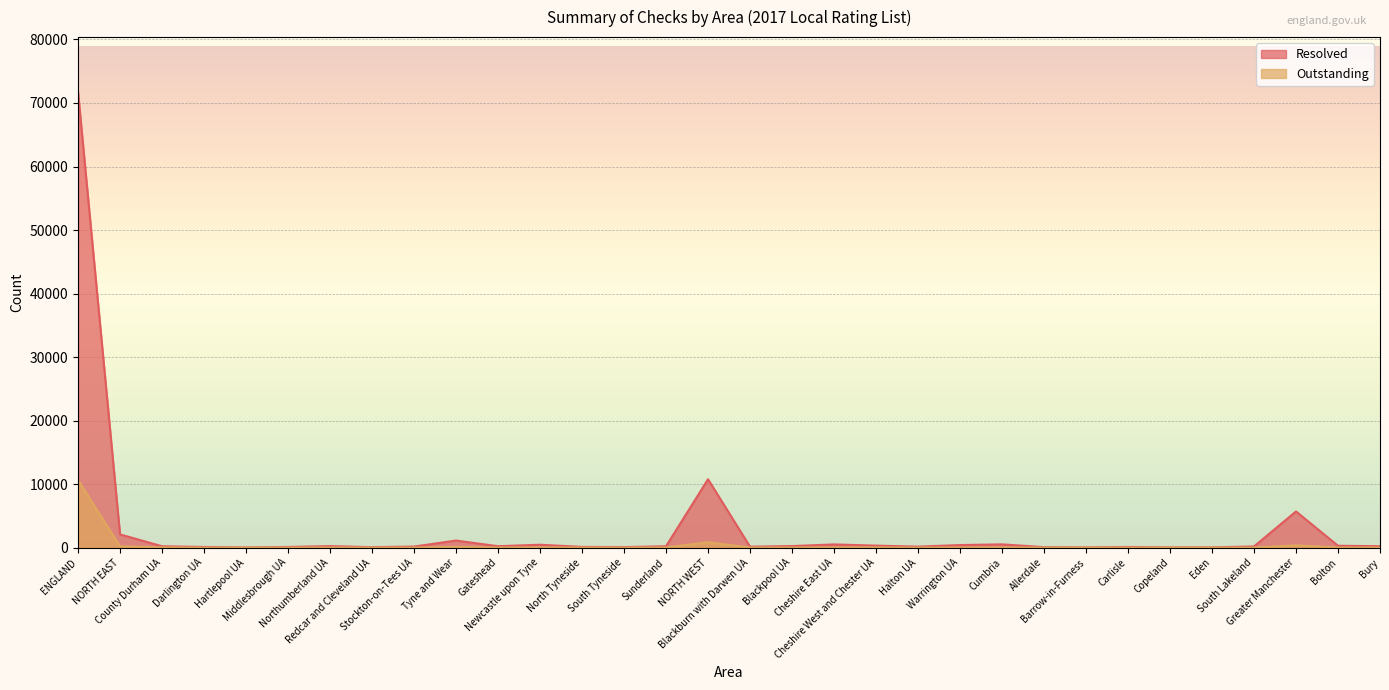

What is the label of the 2nd point from the right?

Bolton